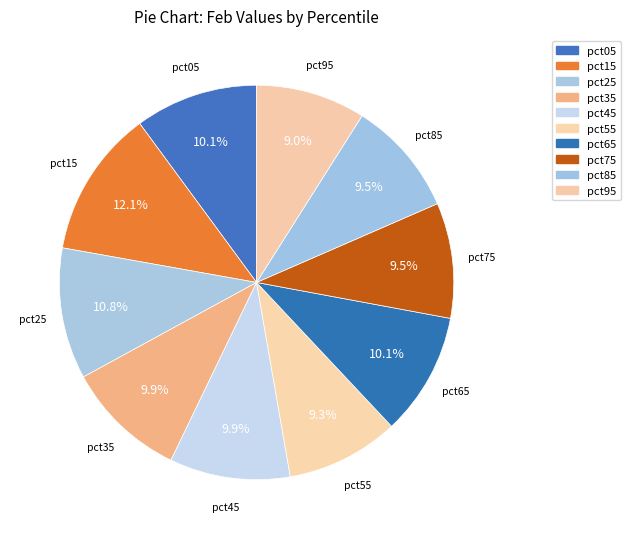

Does pct95 account for over 50% of the chart?

No